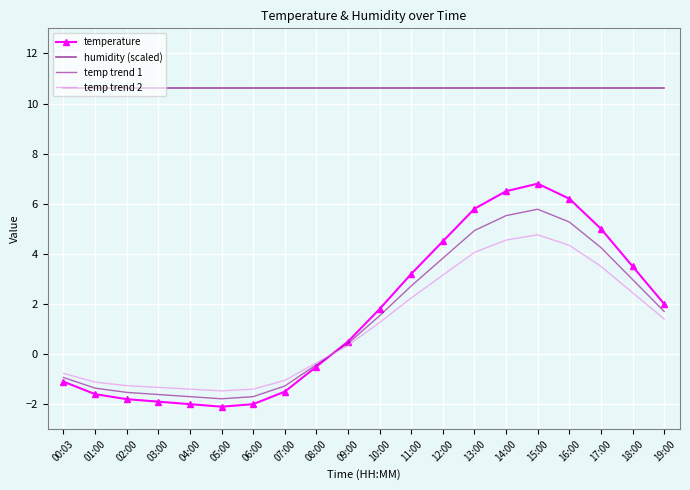

Reading right to left, transcribe all the data shown in this chart.

temperature: 2.0	3.5	5.0	6.2	6.8	6.5	5.8	4.5	3.2	1.8	0.5	-0.5	-1.5	-2.0	-2.1	-2.0	-1.9	-1.8	-1.6	-1.1
humidity (scaled): 10.6	10.6	10.6	10.6	10.6	10.6	10.6	10.6	10.6	10.6	10.6	10.6	10.6	10.6	10.6	10.6	10.6	10.6	10.6	10.6
temp trend 1: 1.7	3.0	4.2	5.3	5.8	5.5	4.9	3.8	2.7	1.5	0.4	-0.4	-1.3	-1.7	-1.8	-1.7	-1.6	-1.5	-1.4	-0.9
temp trend 2: 1.4	2.4	3.5	4.3	4.8	4.5	4.1	3.1	2.2	1.3	0.3	-0.3	-1.0	-1.4	-1.5	-1.4	-1.3	-1.3	-1.1	-0.8